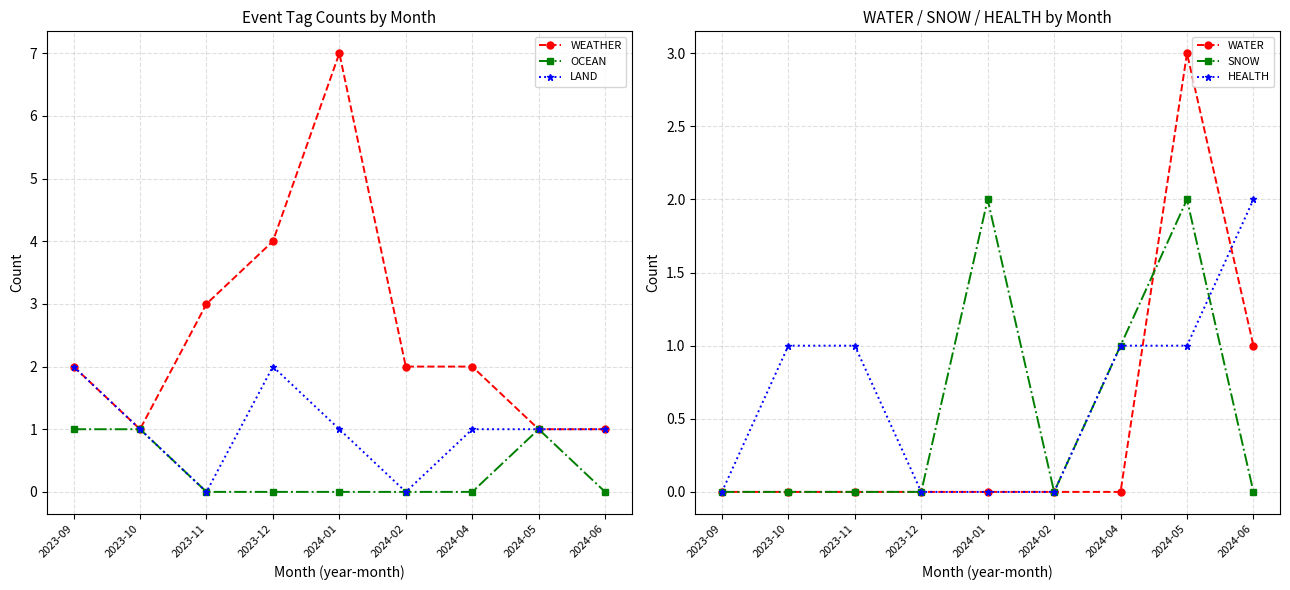

At which label does SNOW reach its minimum?

2023-09